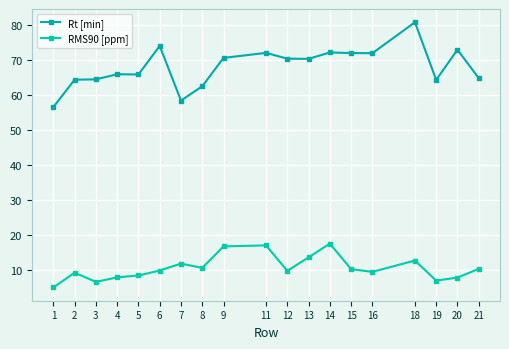

Which series has the largest total across all categories?

Rt [min]